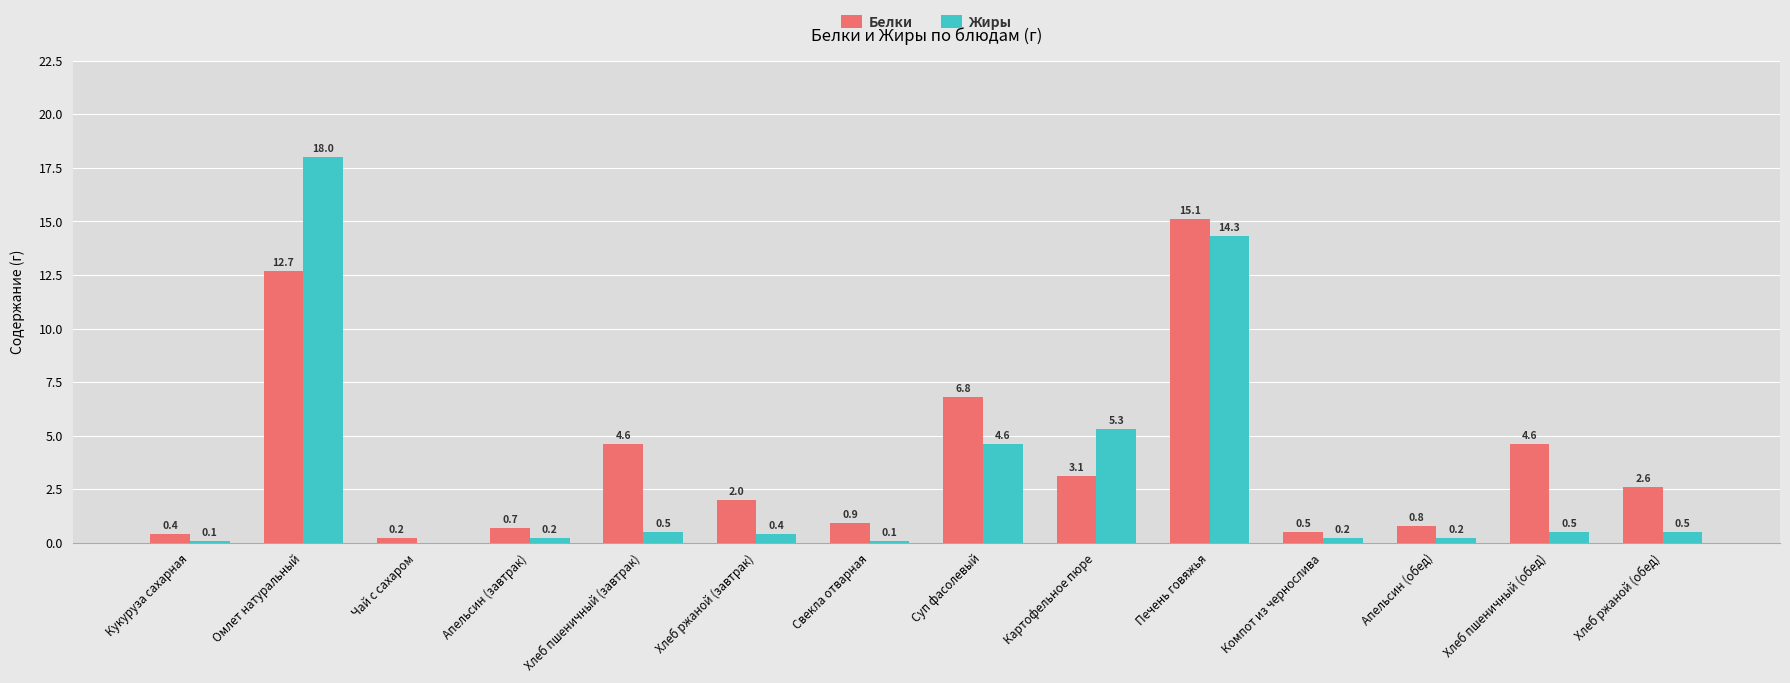

Which series has the widest spread of values?

Жиры